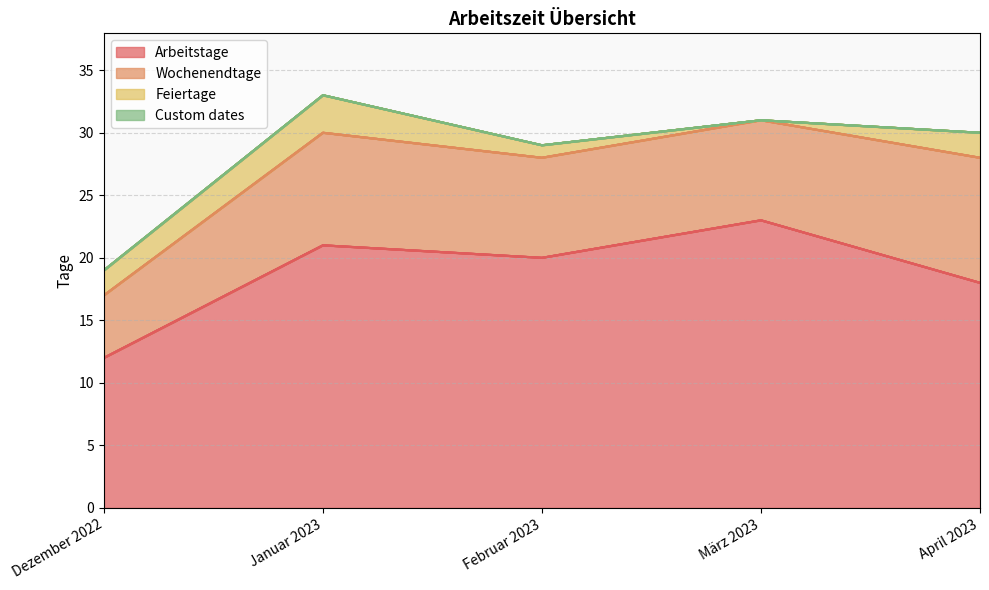

What is the sum of the Arbeitstage values at Dezember 2022 and März 2023?

35